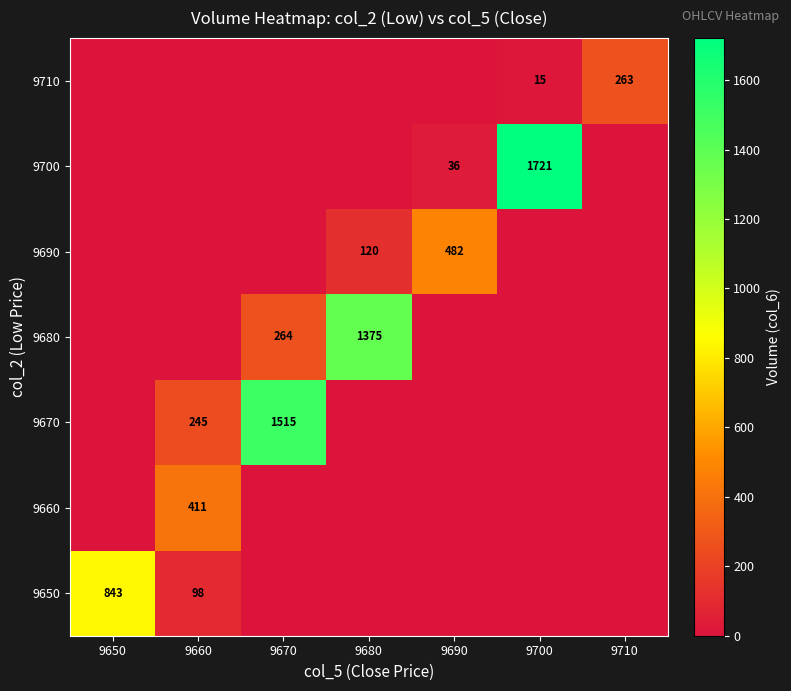

Which has a higher value, 9690 or 9660?

9660